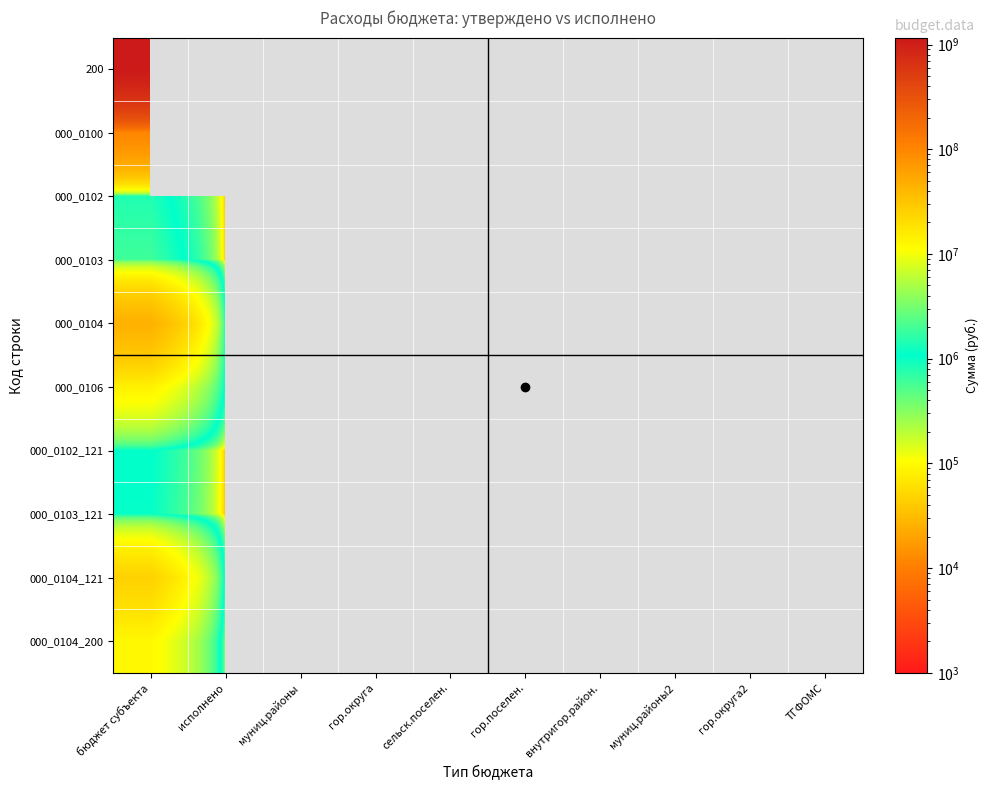

Rank the series by their maximum value, from lowest to highest.

000_0103_121, 000_0102_121, 000_0102, 000_0103, 000_0104_200, 000_0106, 000_0104_121, 000_0104, 000_0100, 200